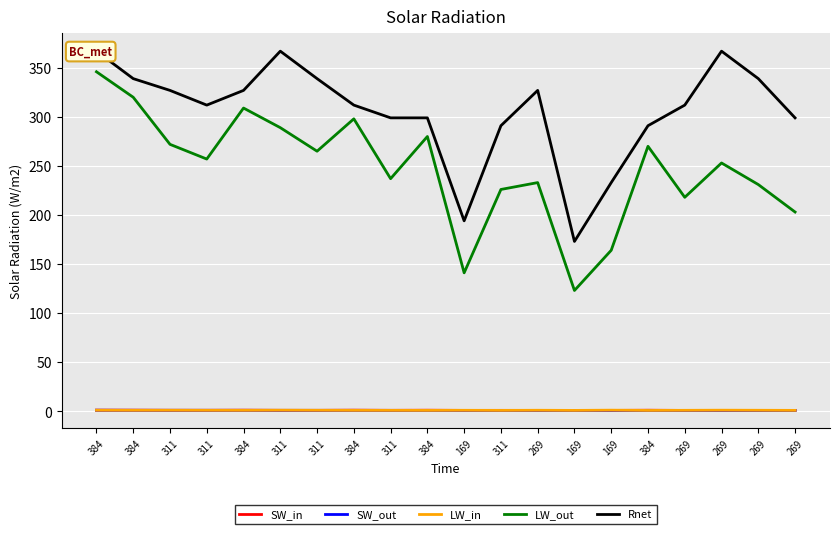

Which series changed the most between 384 and 311?

LW_out